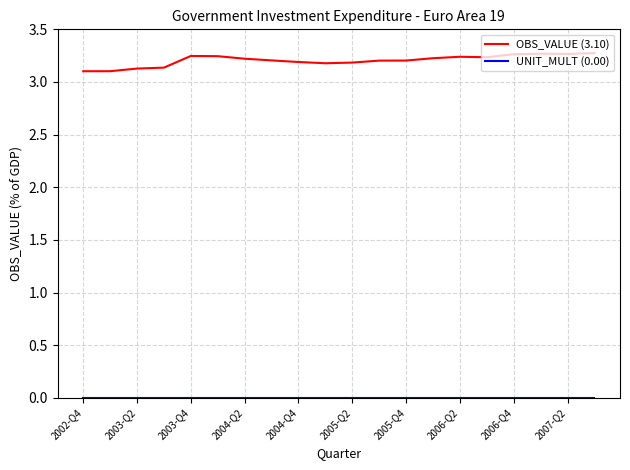

Which series has the largest range (max minus min)?

OBS_VALUE (3.10)